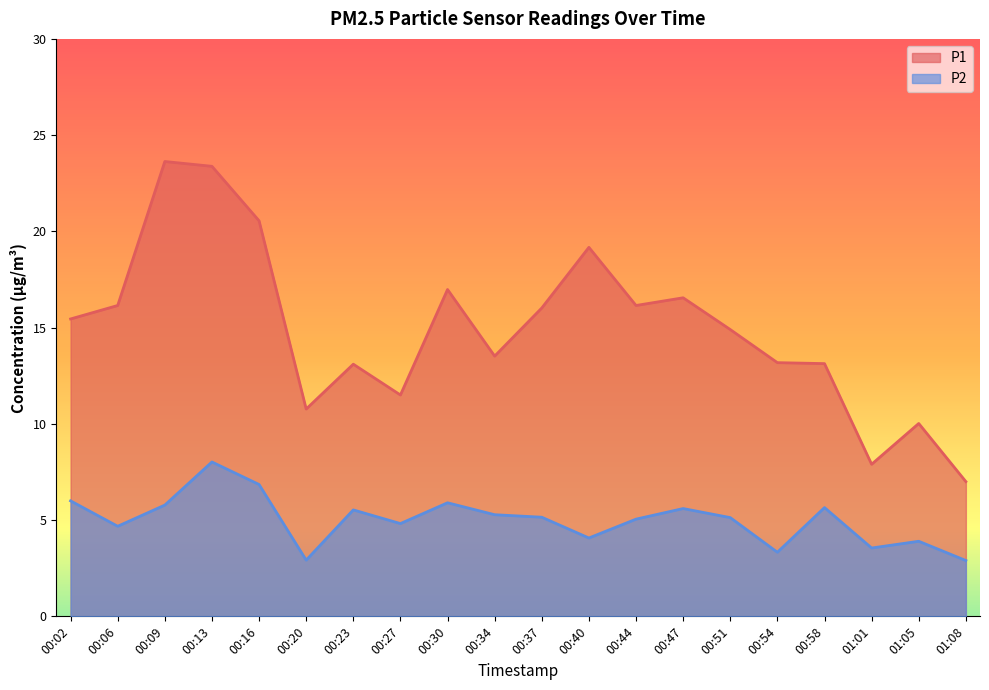

What value does the P1 series have at 00:51?

14.9